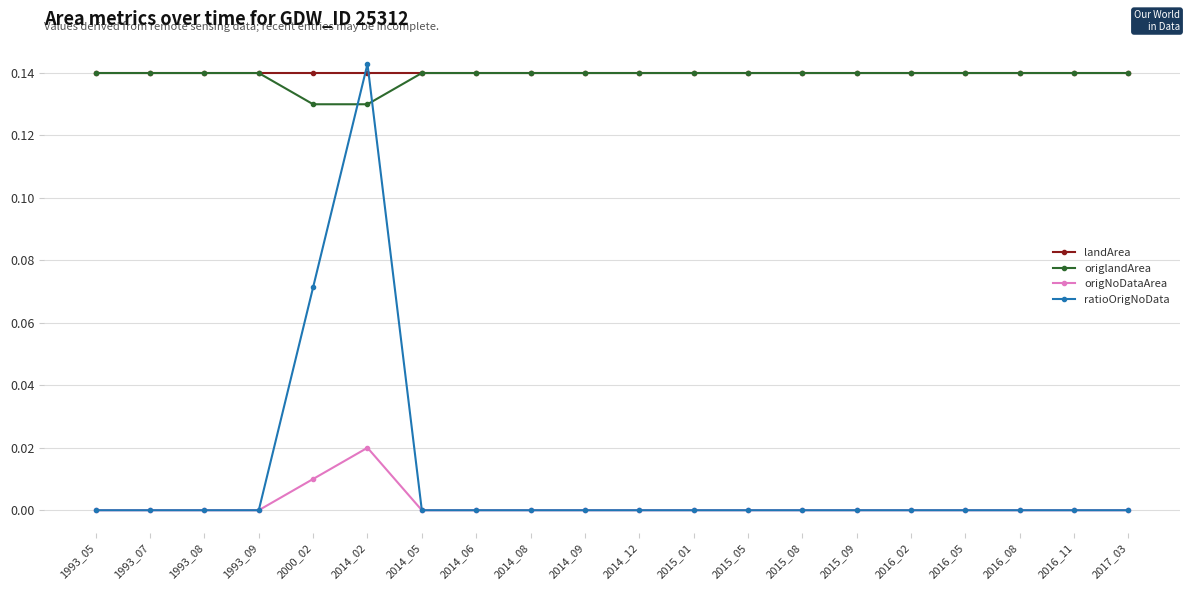

Which series has the largest range (max minus min)?

ratioOrigNoData